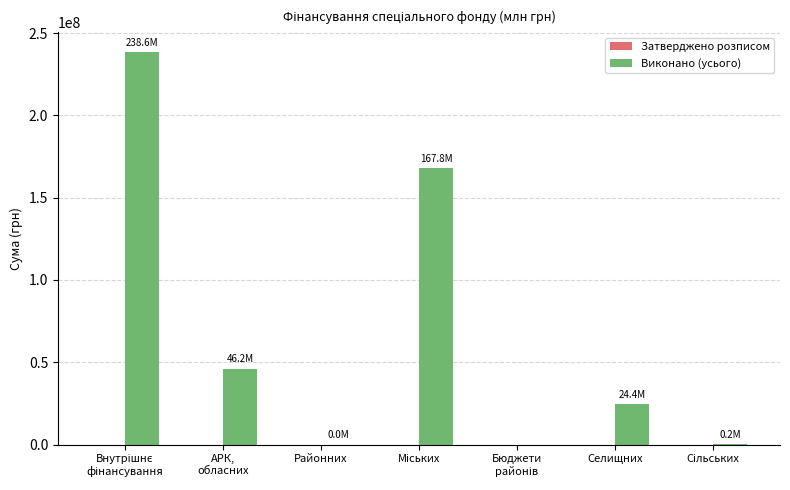

Read the value at Селищних.

24442600.5